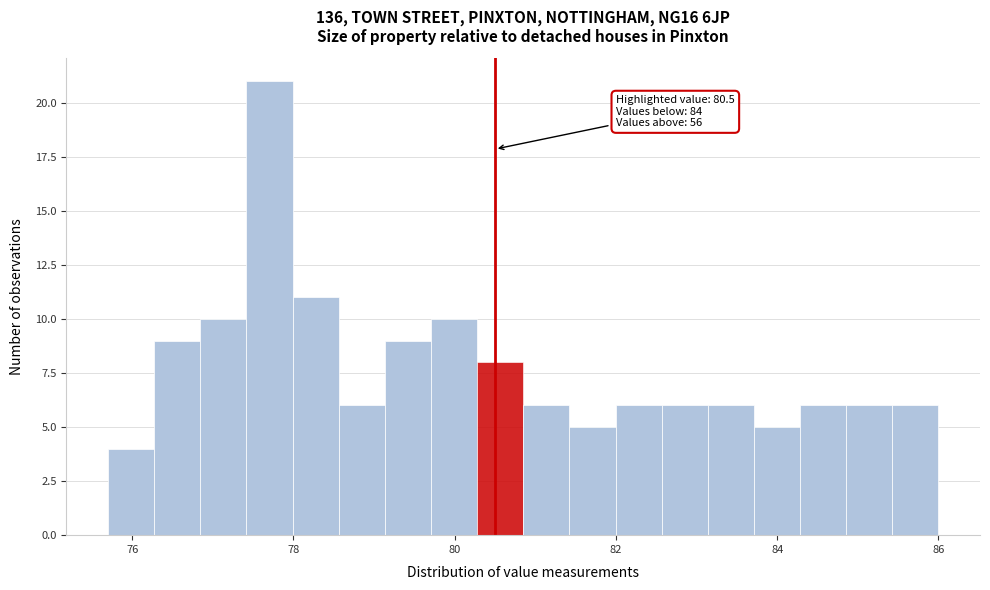

Around what value on the x-axis is the tallest bar? Give the approximate position of its centre, as read against the axis.

77.8